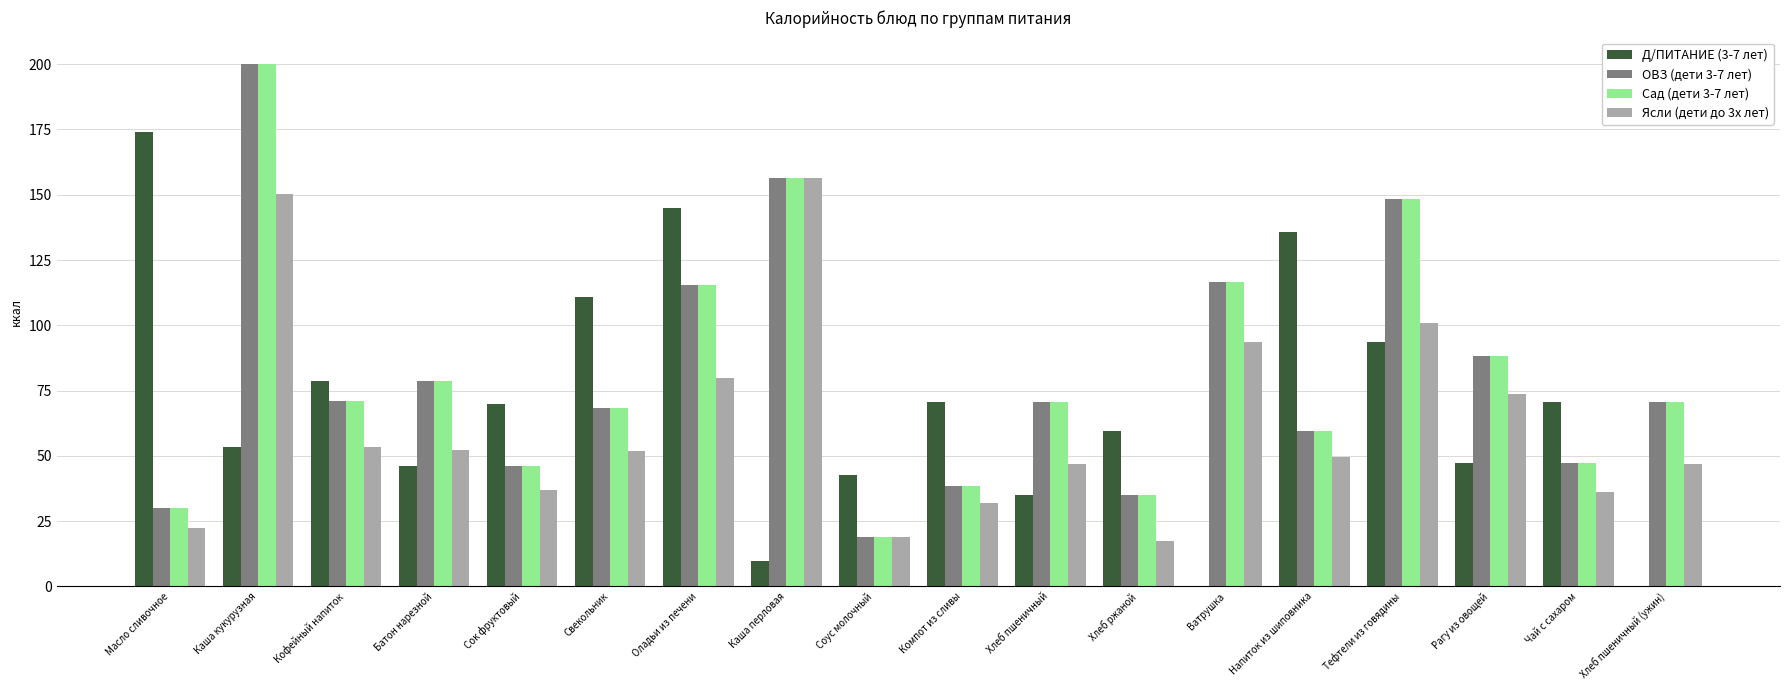

Is it true that Сад (дети 3-7 лет) equals 59.7 at Напиток из шиповника?

True